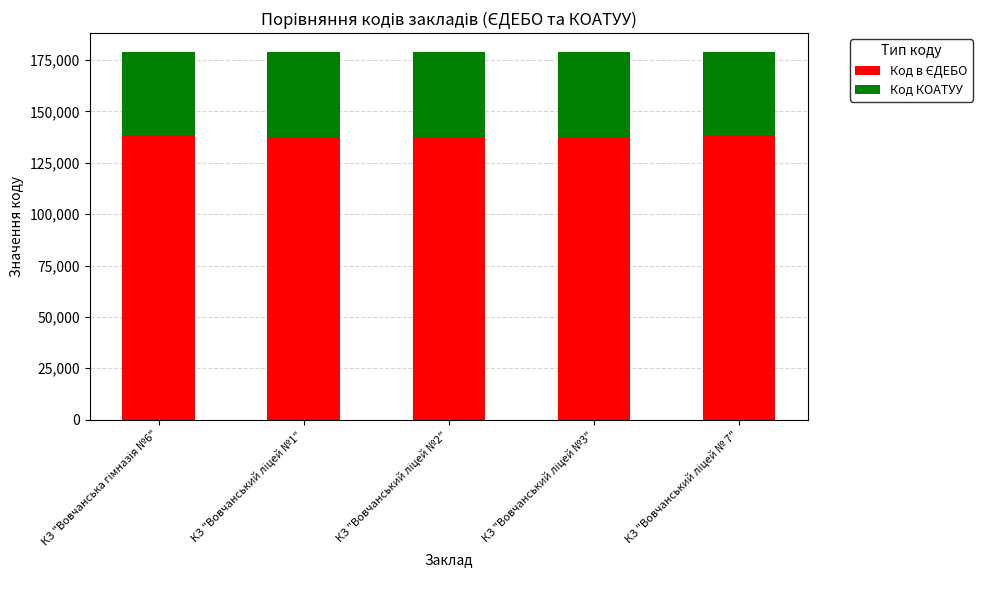

Does the chart contain any negative values?

No